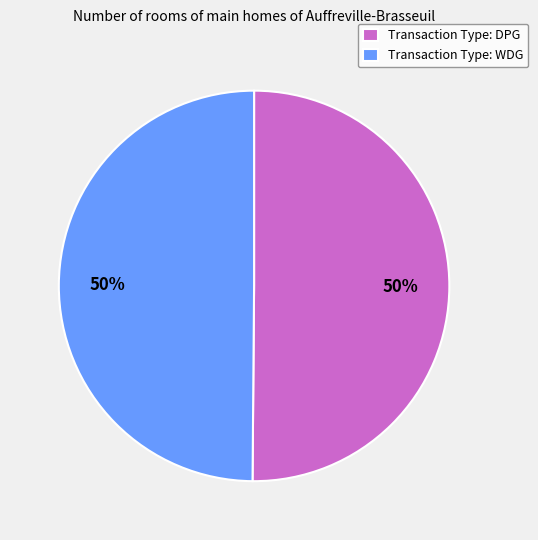

Count the number of slices in the pie.

2